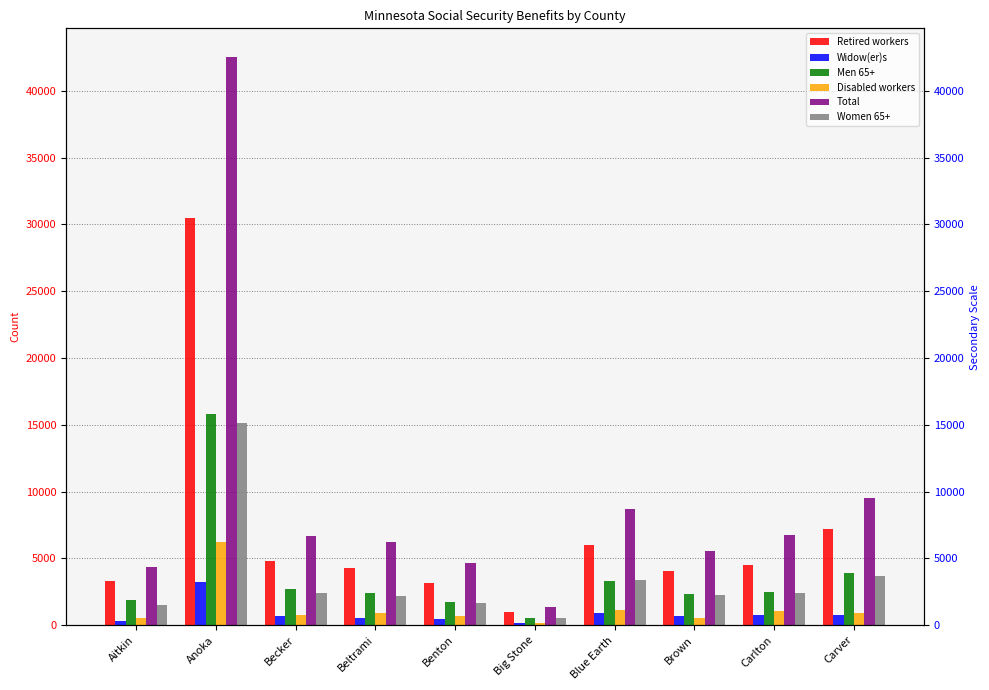

At which label does Widow(er)s first exceed 675?

Anoka